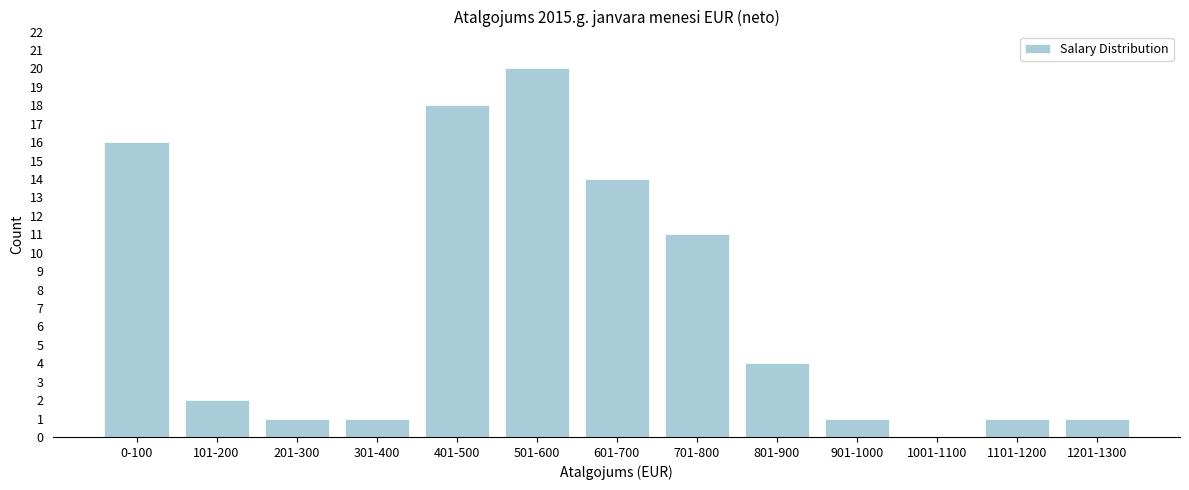

Reading right to left, list all the values displayed in this chart.

1201-1300=1	1101-1200=1	1001-1100=0	901-1000=1	801-900=4	701-800=11	601-700=14	501-600=20	401-500=18	301-400=1	201-300=1	101-200=2	0-100=16